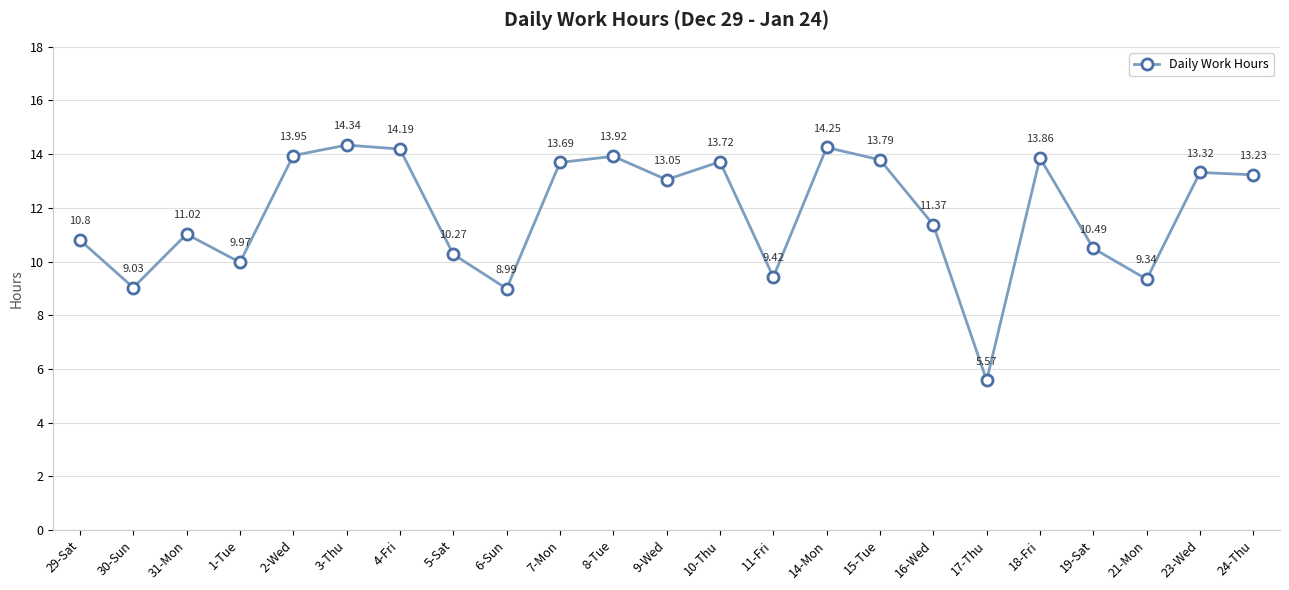

Does the chart have visible grid lines?

Yes